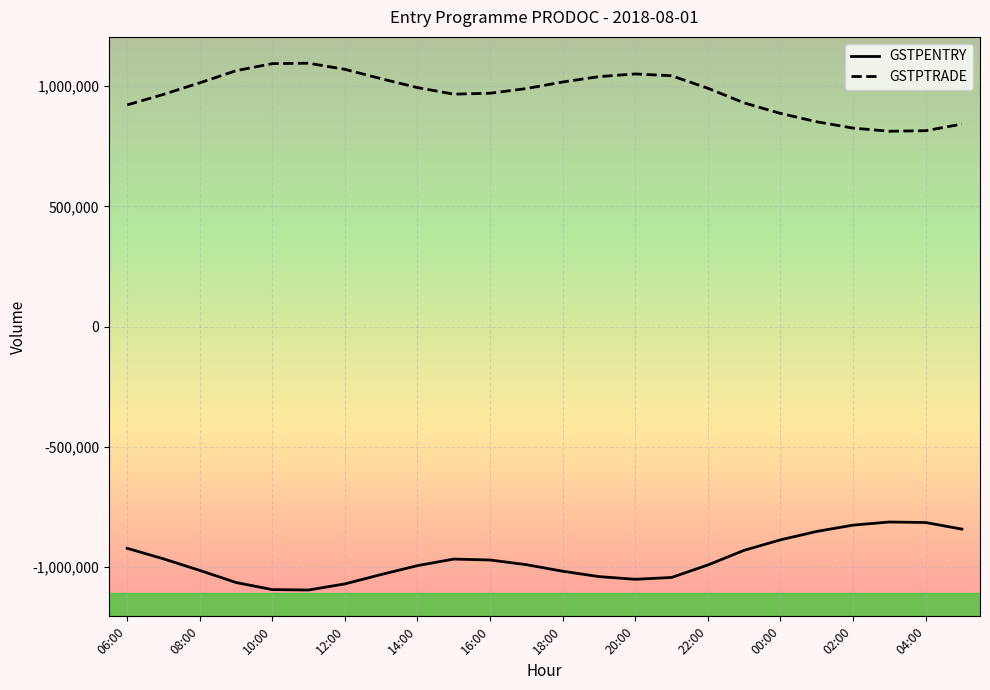

True or false: GSTPTRADE and GSTPENTRY cross at least once.

False